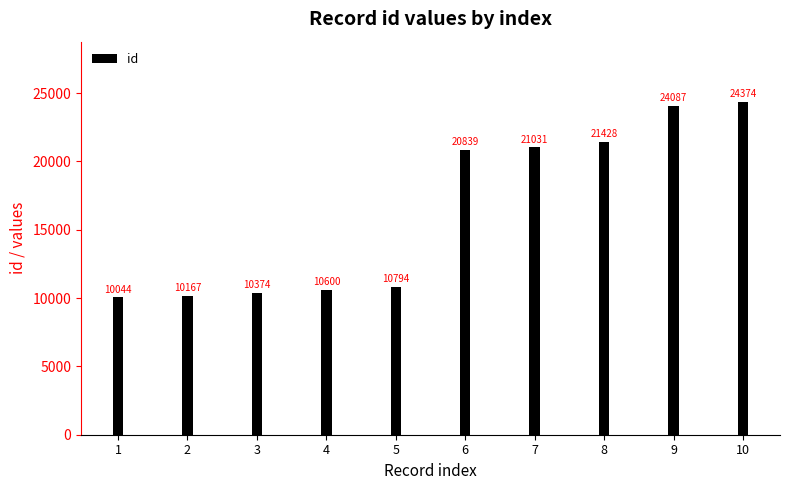

What is the sum of the values at 1 and 3?

20418